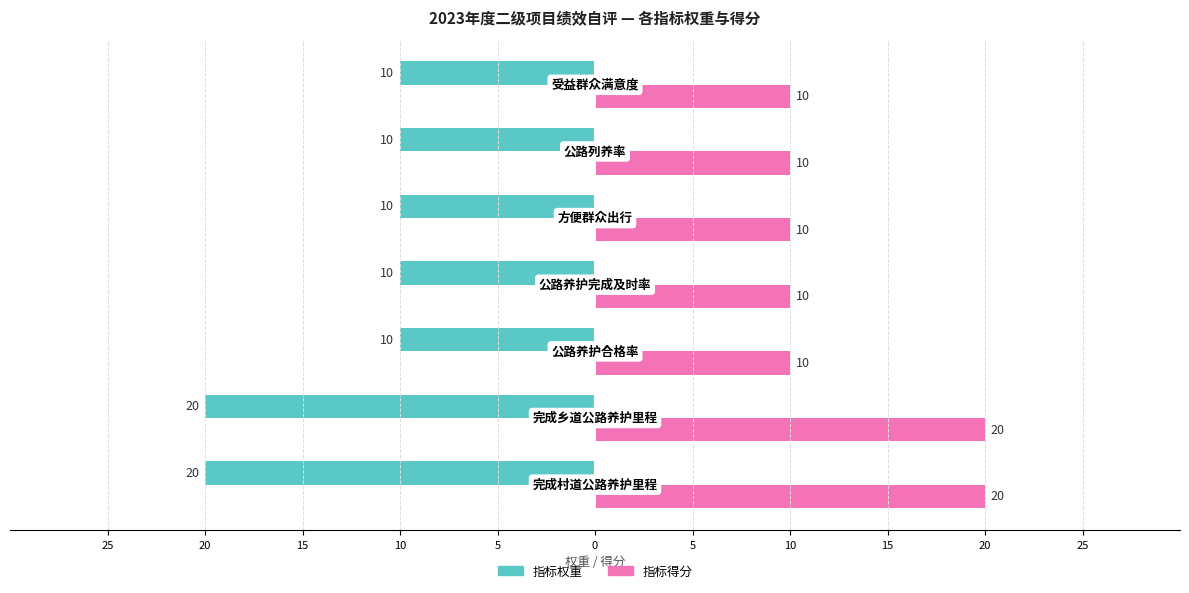

Which series has the largest total across all categories?

指标得分